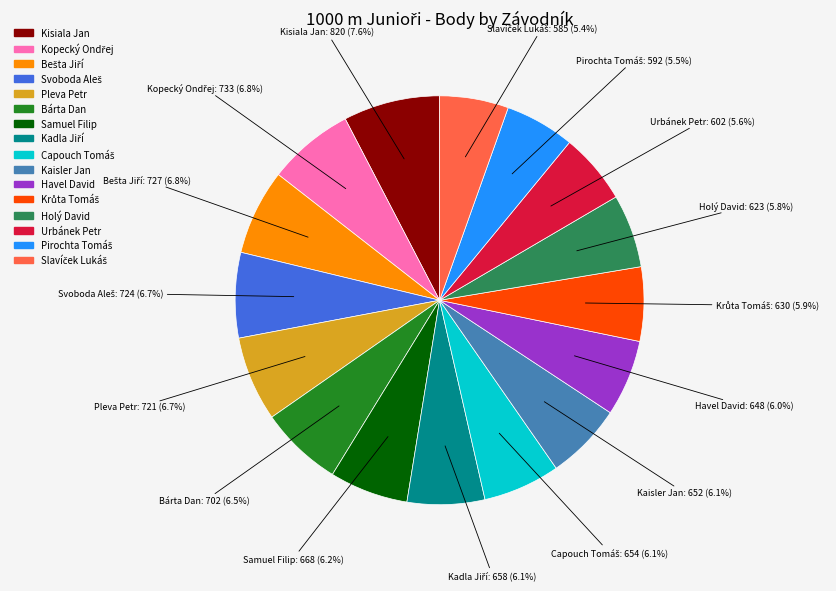

What is the ratio of the value at Samuel Filip to the value at Havel David?

1.0